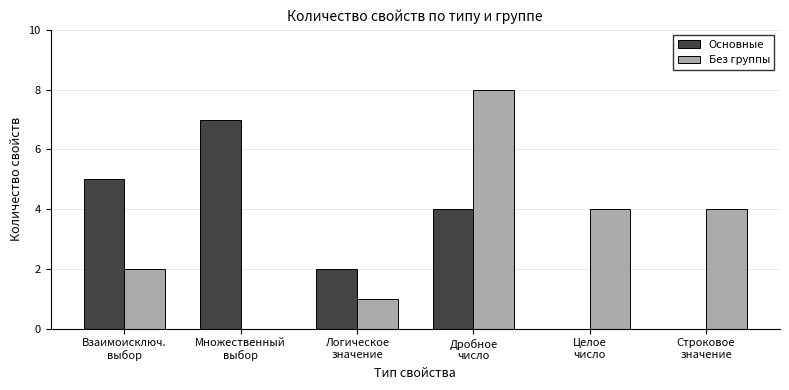

What is the maximum value shown in the chart?

8